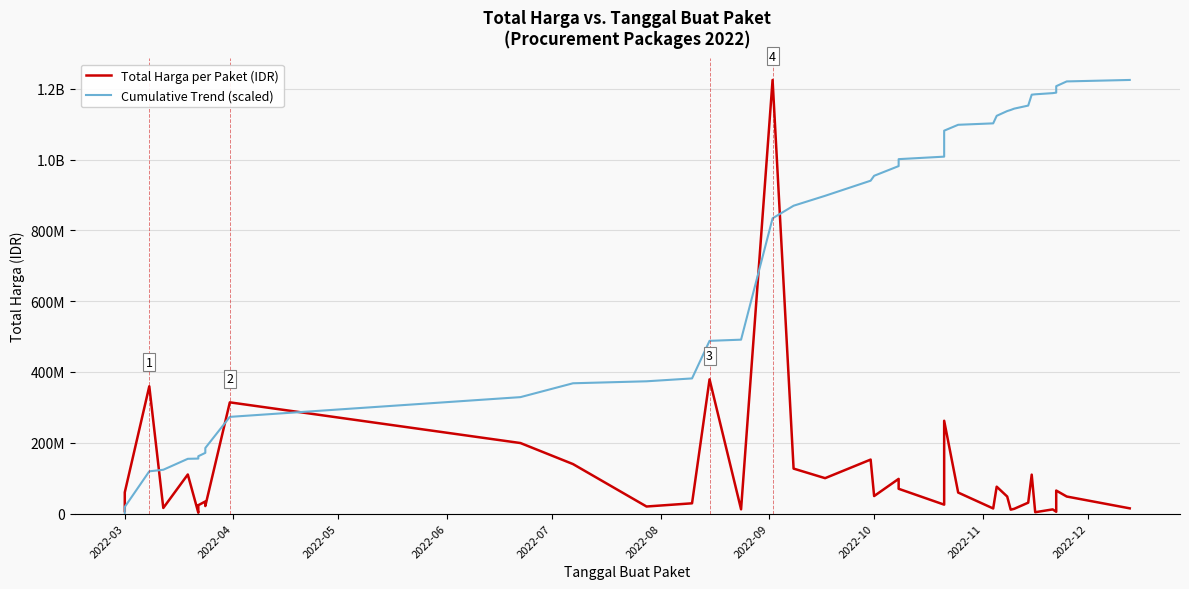

What is the label of the 40th point from the right?

2022-03